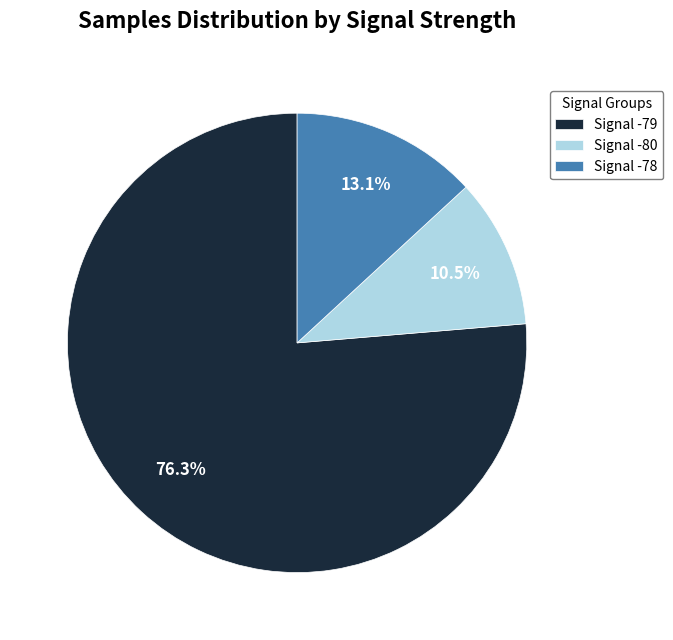

Is there any slice that represents more than half of the pie?

Yes